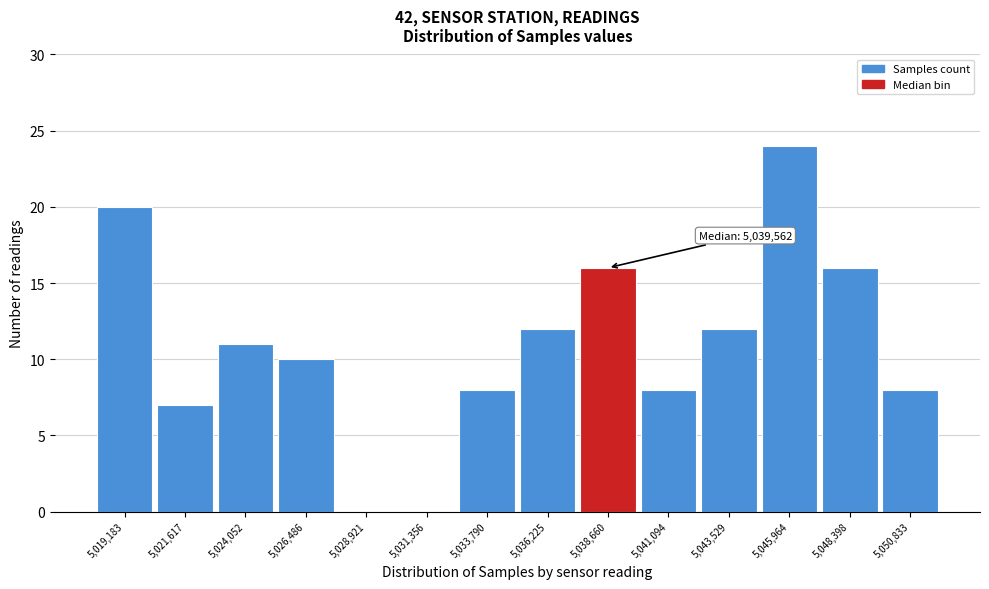

Reading left to right, list all the values displayed in this chart.

5,019,183=20	5,021,617=7	5,024,052=11	5,026,486=10	5,028,921=0	5,031,356=0	5,033,790=8	5,036,225=12	5,038,660=16	5,041,094=8	5,043,529=12	5,045,964=24	5,048,398=16	5,050,833=8